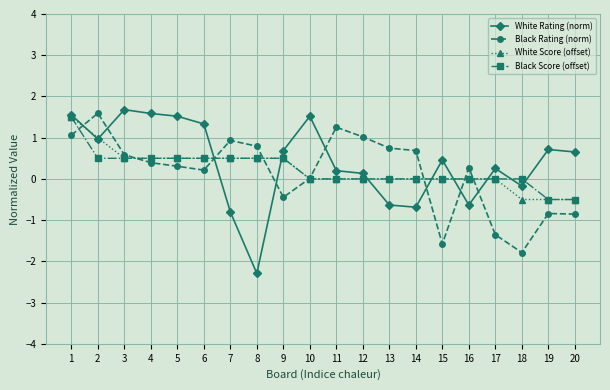

What is the sum of the Black Score (offset) values at 6 and 4?

1.0